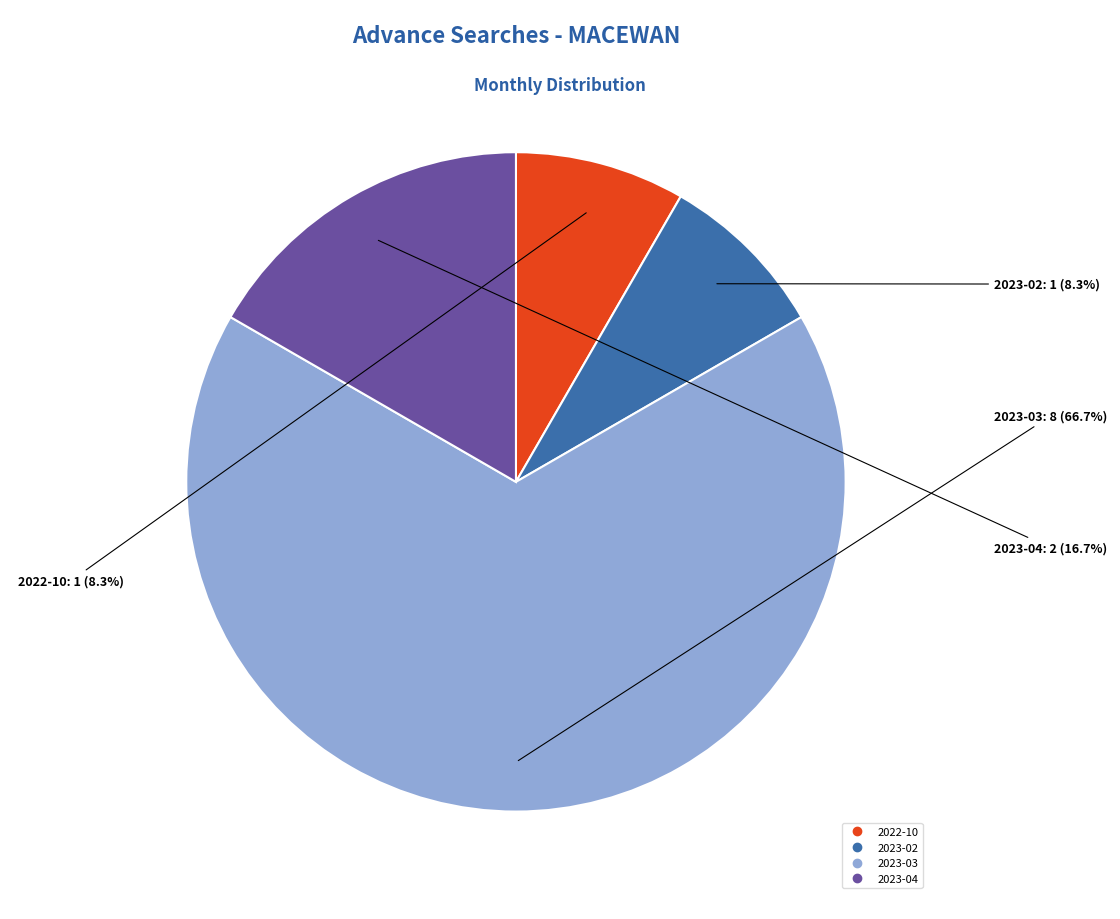

Between 2023-04 and 2023-02, which is larger?

2023-04